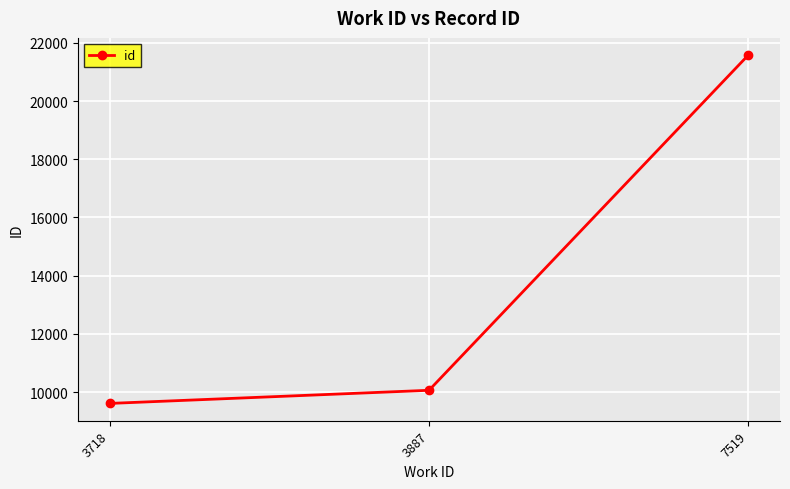

List the labels in order of value, largest first.

7519, 3887, 3718